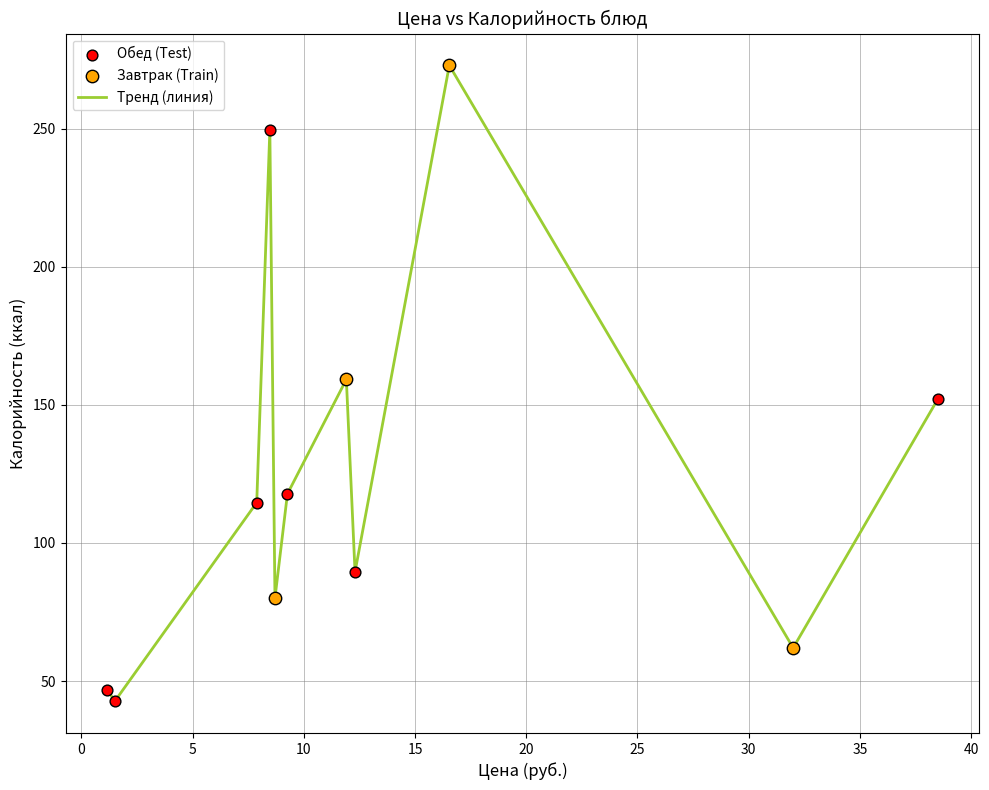

What is the smallest value displayed?

42.7